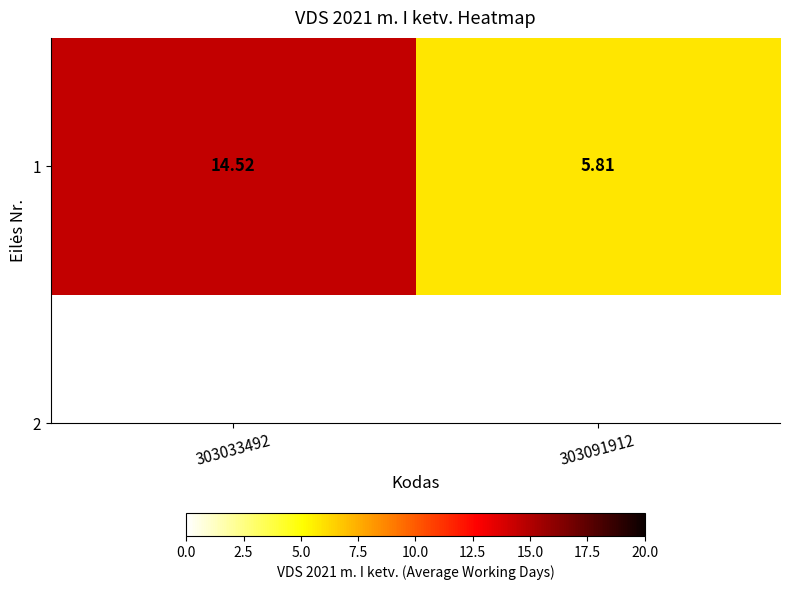

Is it true that the value at 303033492 is 20.6?

False